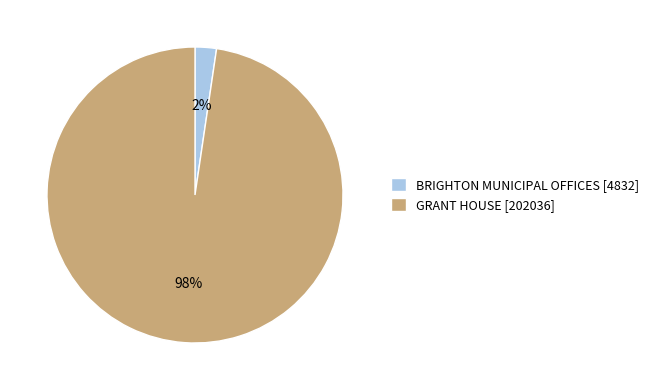

Which slice is the smallest?

BRIGHTON MUNICIPAL OFFICES